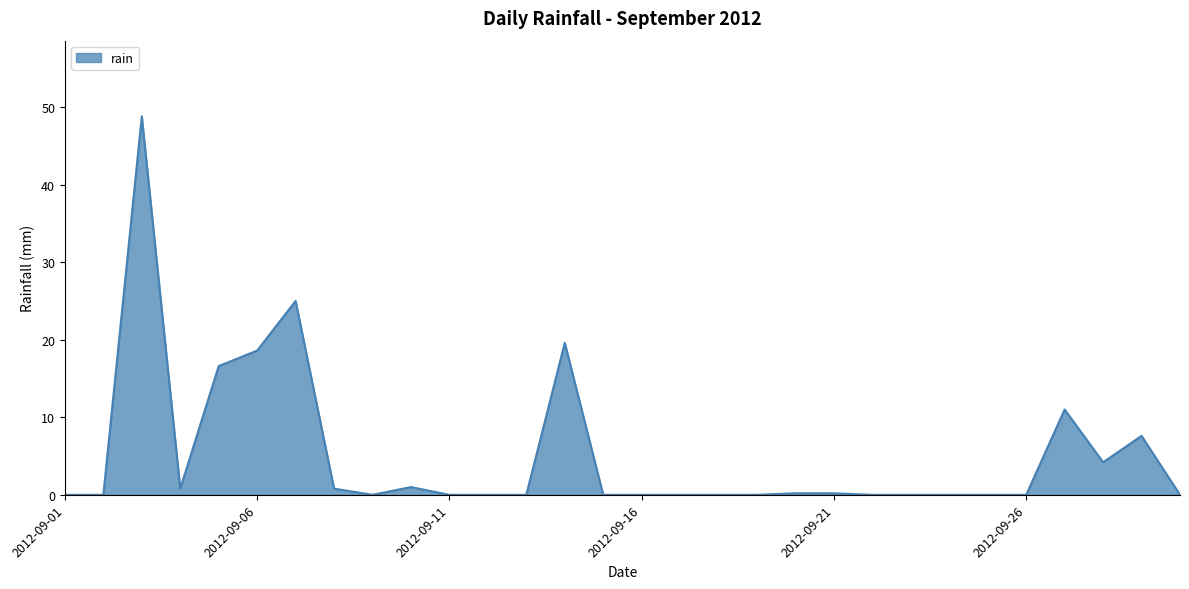

True or false: there are more than 2 points higher than both neighbors.

True